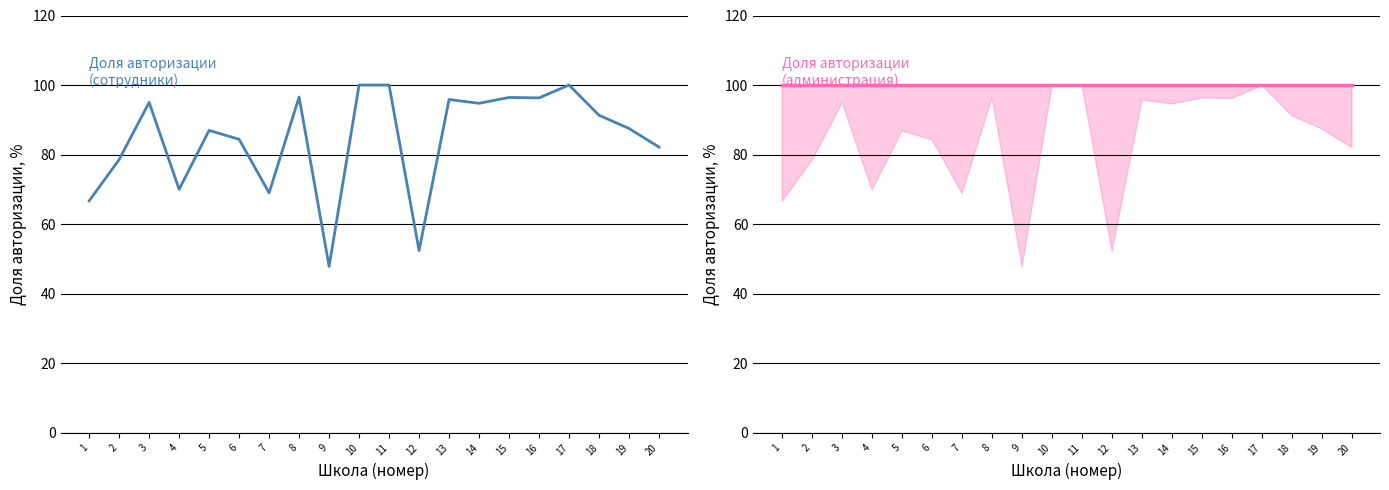

Reading left to right, transcribe all the data shown in this chart.

Доля авторизовавшихся (сотрудники, %): 66.7	78.6	95.0	70.0	87.0	84.4	69.0	96.5	47.8	100.0	100.0	52.4	95.8	94.7	96.4	96.3	100.0	91.3	87.5	82.1
Доля авторизовавшихся (администрация, %): 100.0	100.0	100.0	100.0	100.0	100.0	100.0	100.0	100.0	100.0	100.0	100.0	100.0	100.0	100.0	100.0	100.0	100.0	100.0	100.0